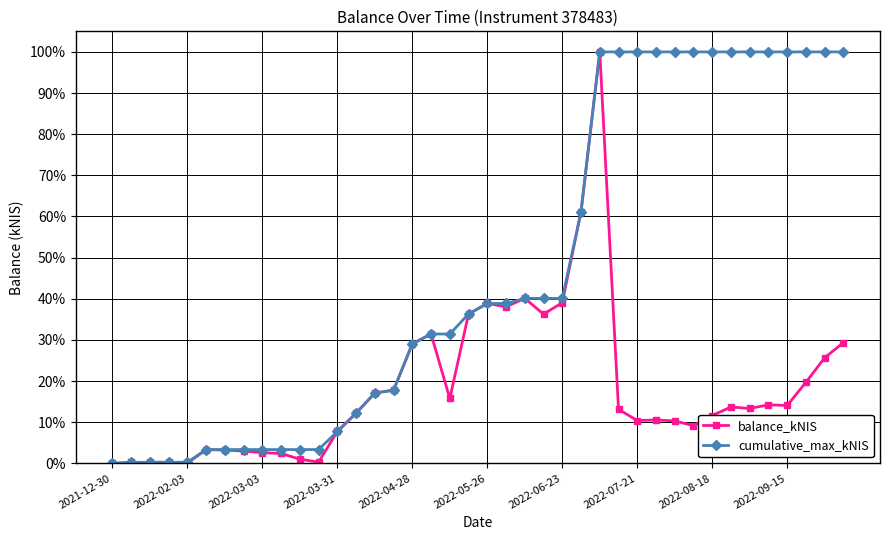

True or false: balance_kNIS has more than 1 interior local peaks.

True